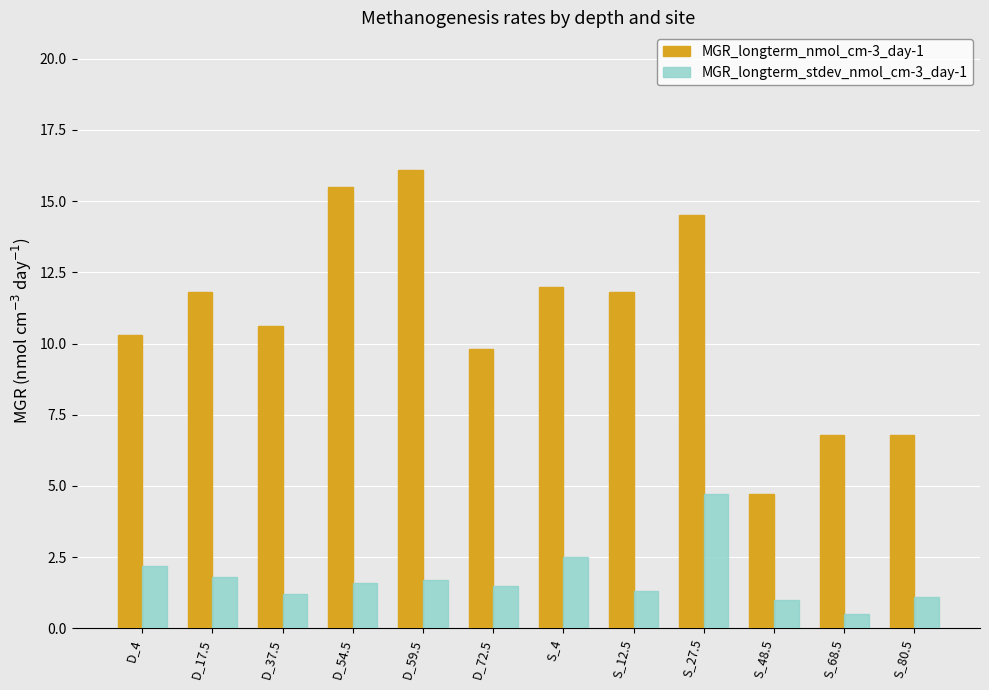

What is the average value of the MGR_longterm_stdev_nmol_cm-3_day-1 series?

1.8